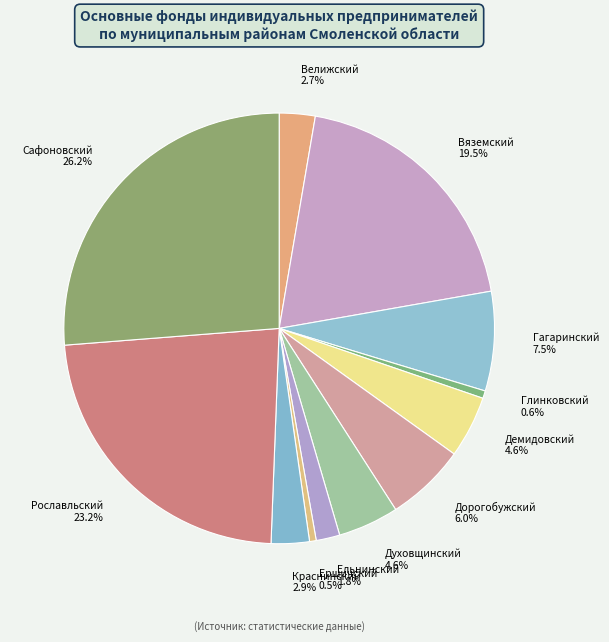

Which category has the biggest portion of the pie?

Сафоновский